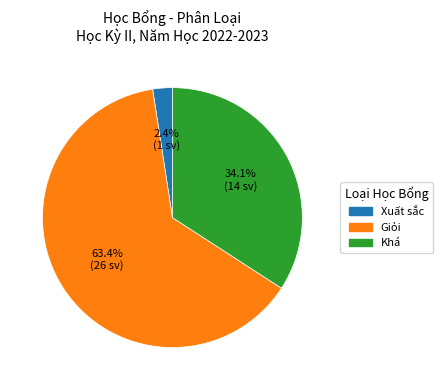

What percentage do Xuất sắc and Giỏi together represent?

65.9%